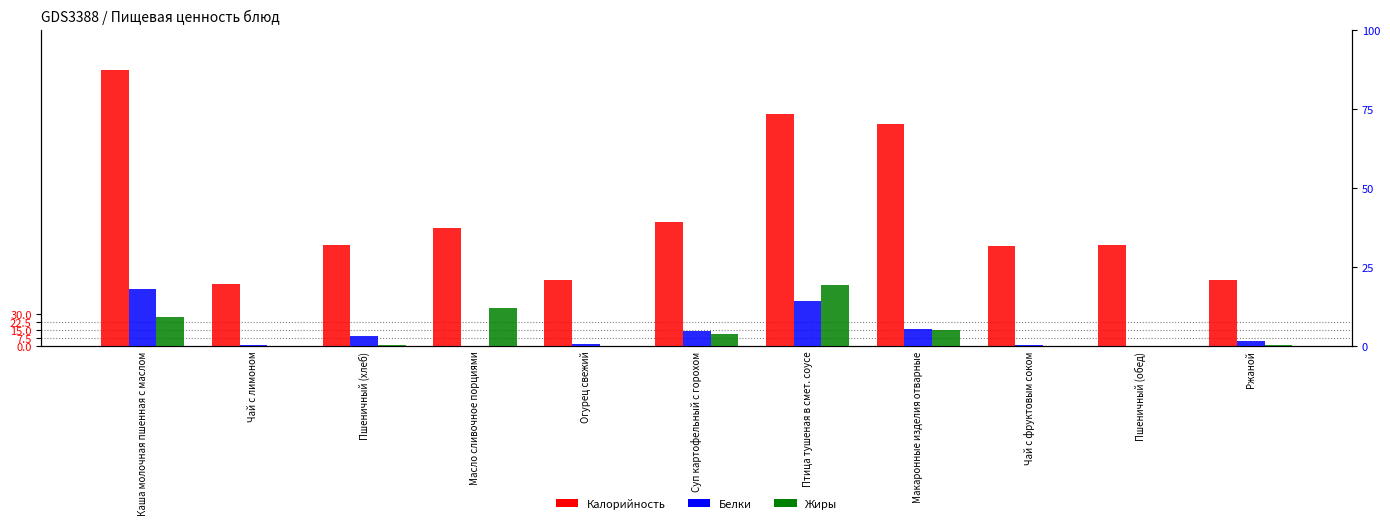

How many values in the Калорийность series exceed 96?

5